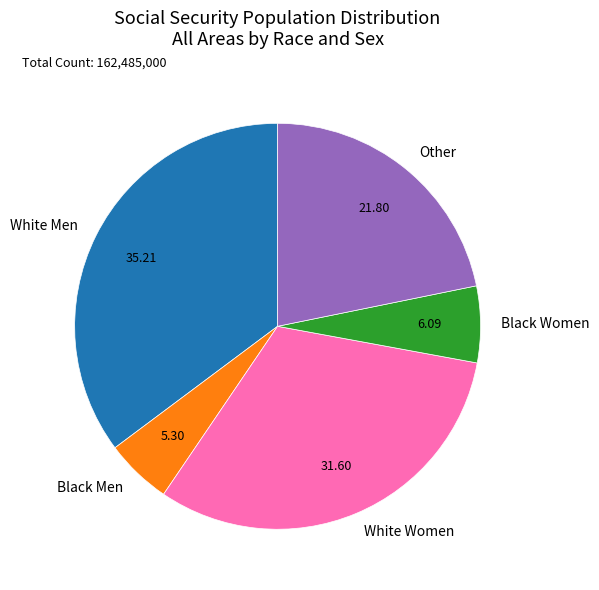

What is the ratio of the value at White Men to the value at White Women?

1.1